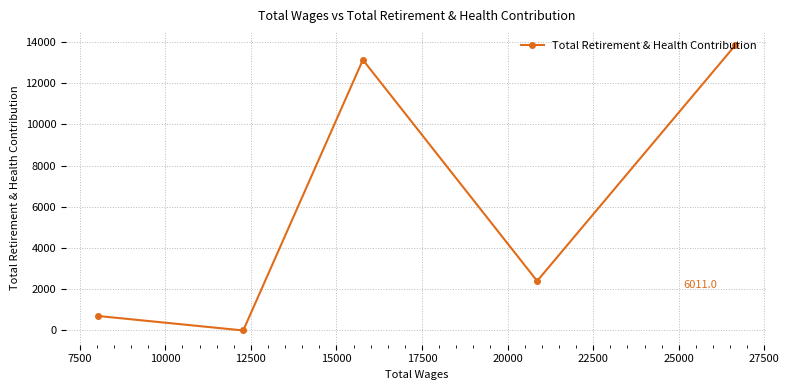

How many positive values are there?

4